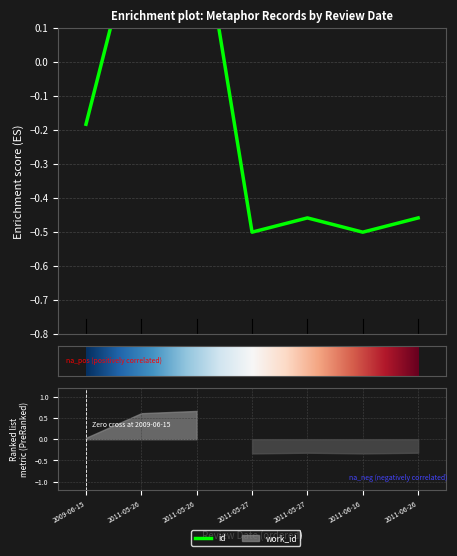

Where is the data nearest to the value 0?

2009-06-15